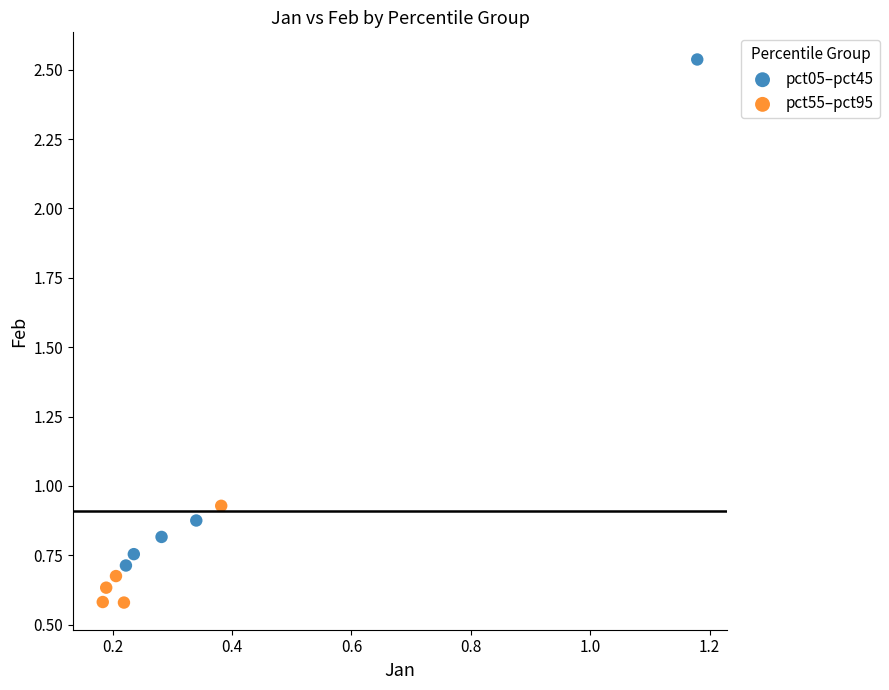

Which series contains the highest Y value?

pct05–pct45